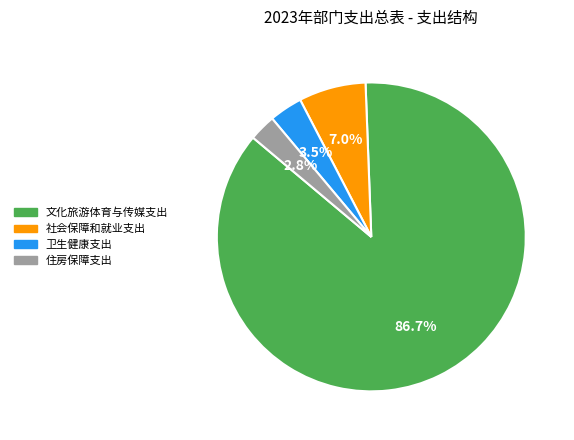

Count the number of slices in the pie.

4